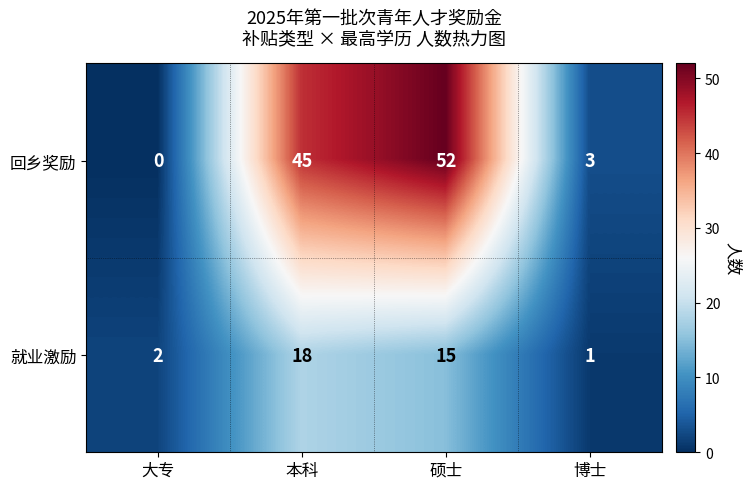

At which category does the chart reach its peak across all series?

硕士